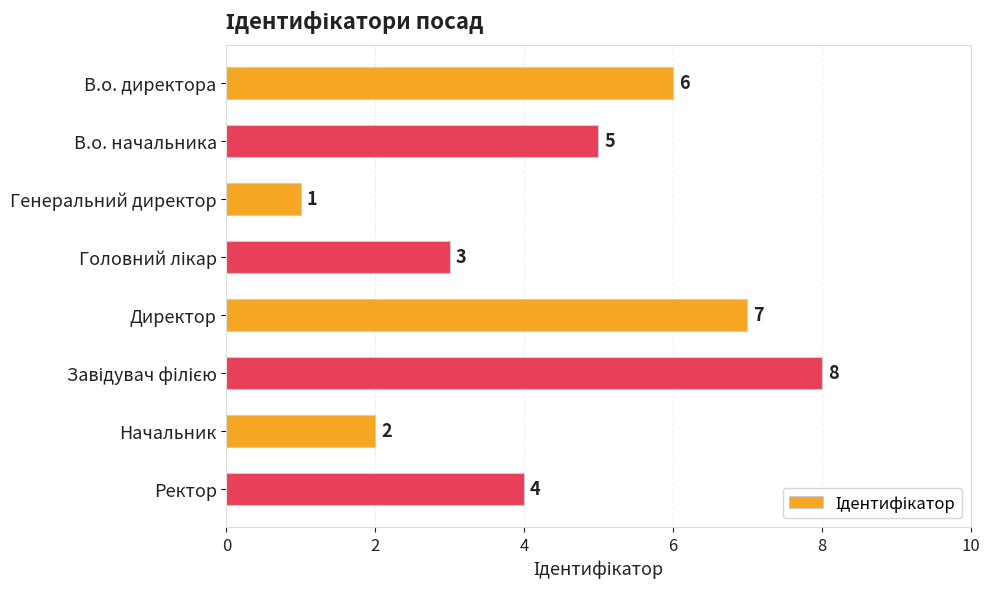

Reading top to bottom, list all the values displayed in this chart.

6	5	1	3	7	8	2	4